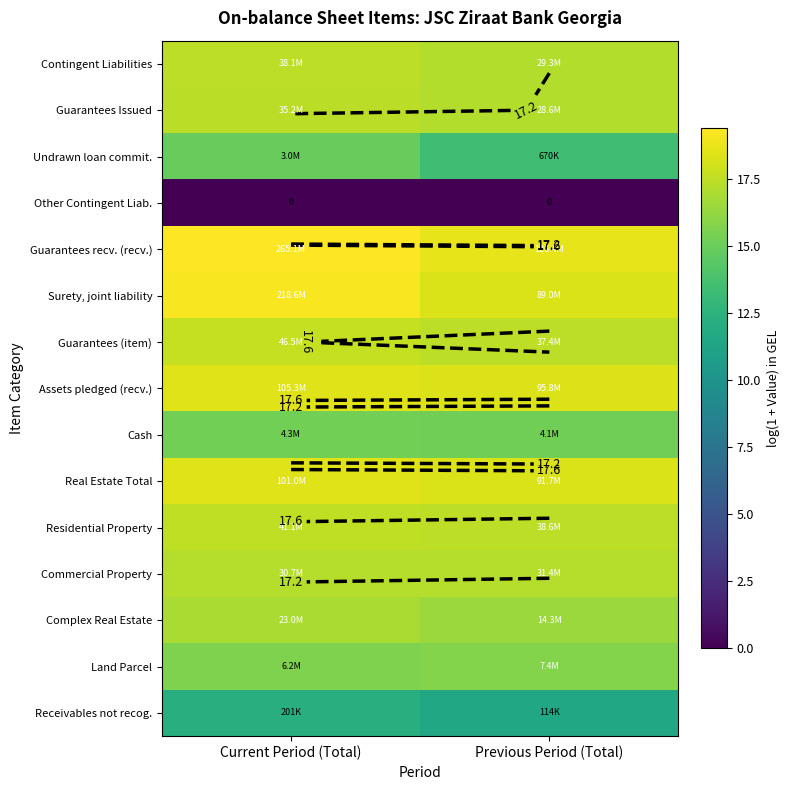

Count the number of categories in the chart.

2